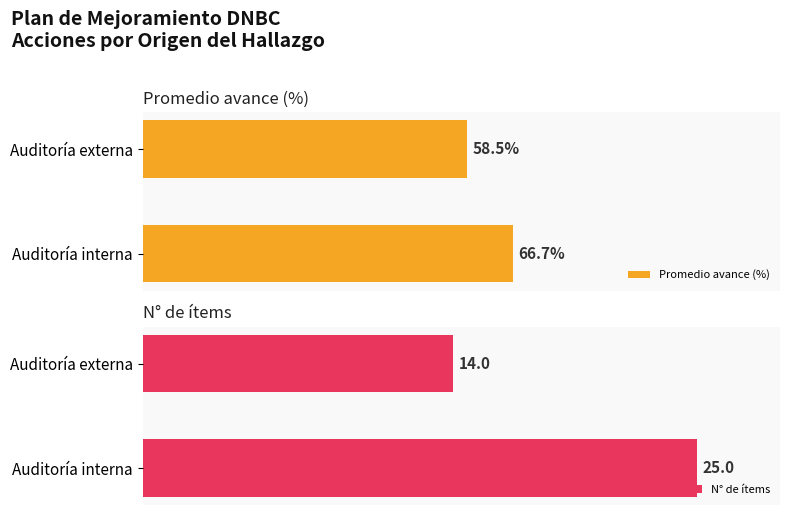

Reading right to left, what are all the values shown in this chart?

Promedio avance (%): 58.5	66.7
N° de ítems: 14.0	25.0